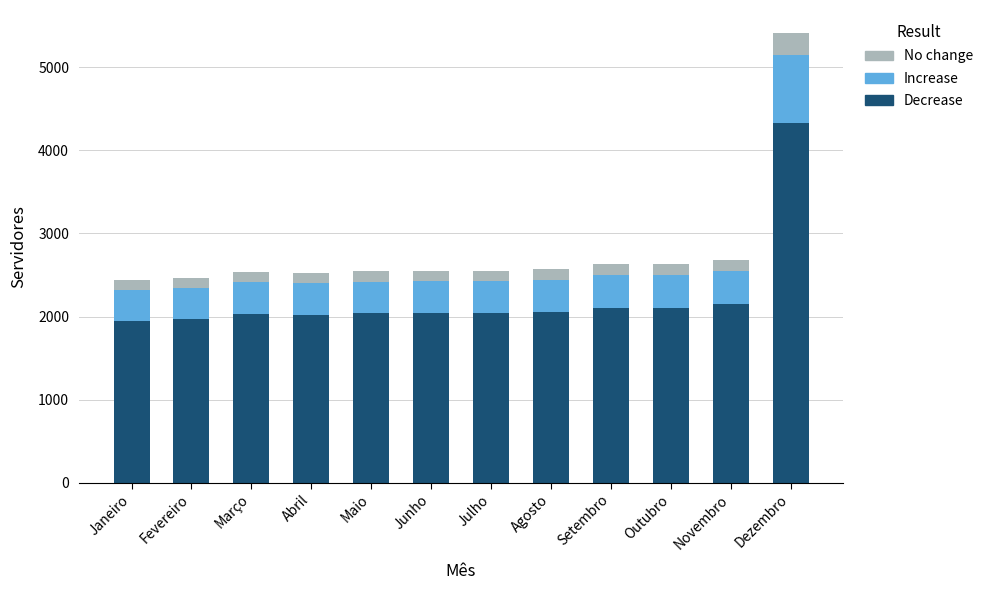

What are all the series names shown in the legend?

No change, Increase, Decrease